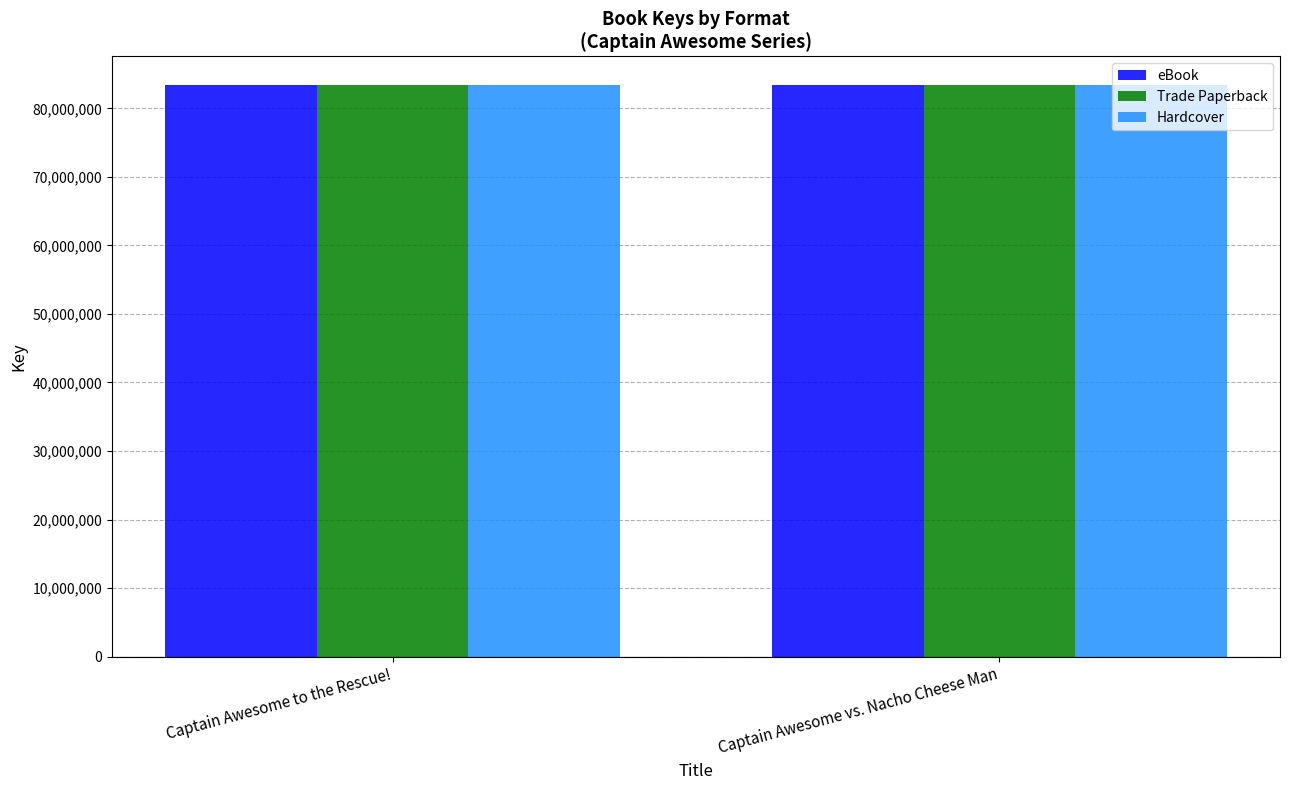

What is the difference between the maximum and minimum values in the Trade Paperback series?

1265